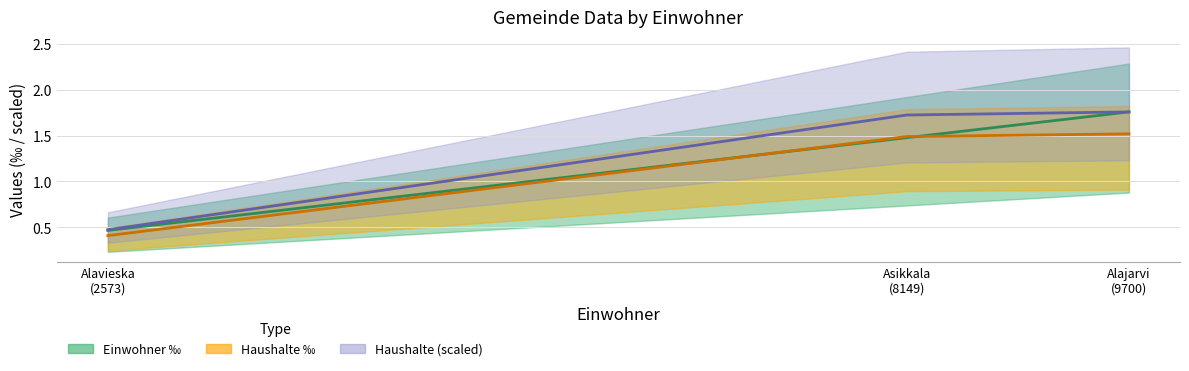

What is the greatest value displayed?

1.8